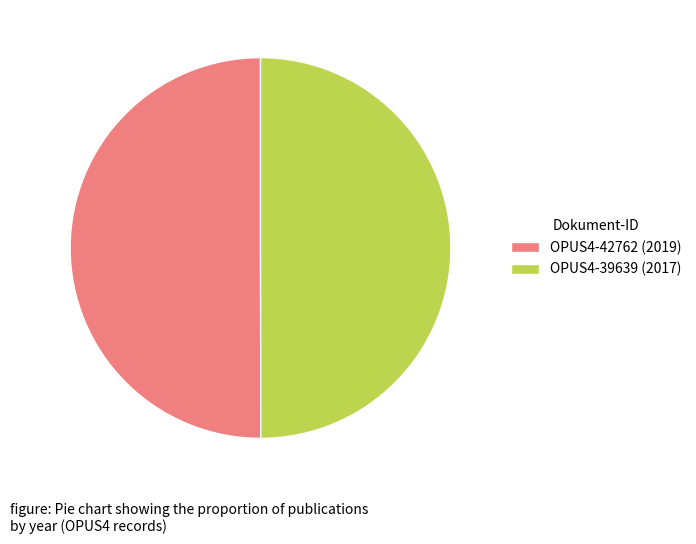

Count the number of slices in the pie.

2